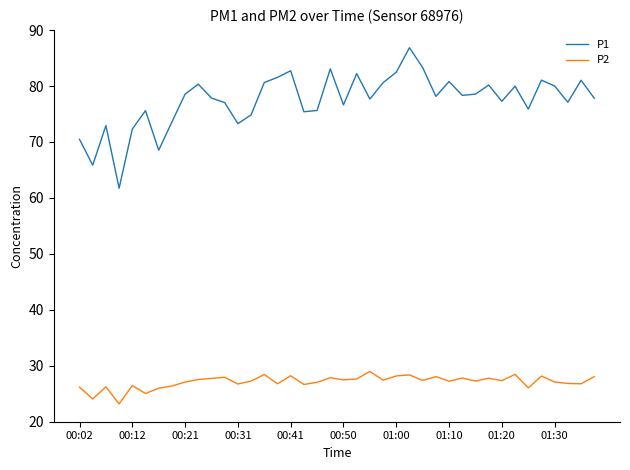

What is the smallest value displayed?

23.2